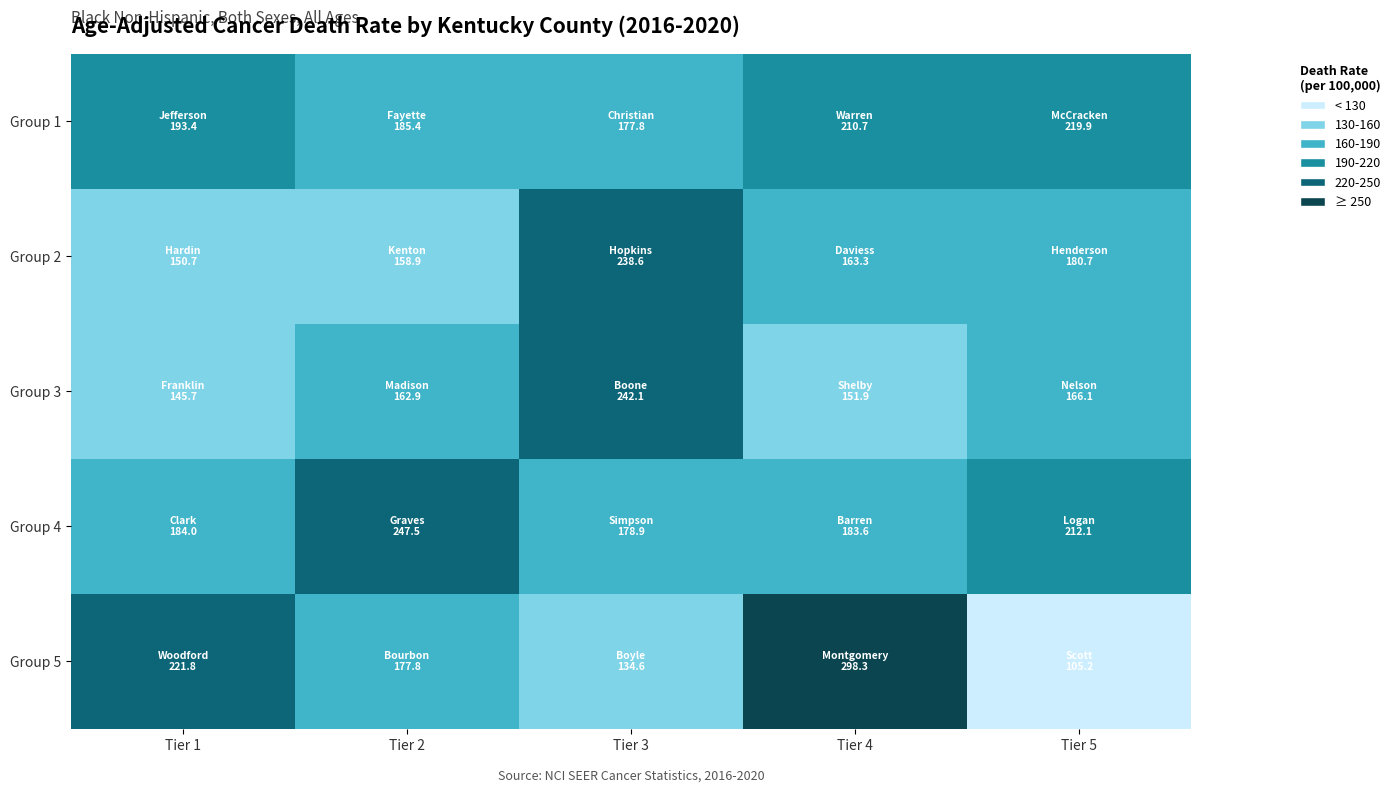

Which label corresponds to the largest value in the chart?

Tier 4